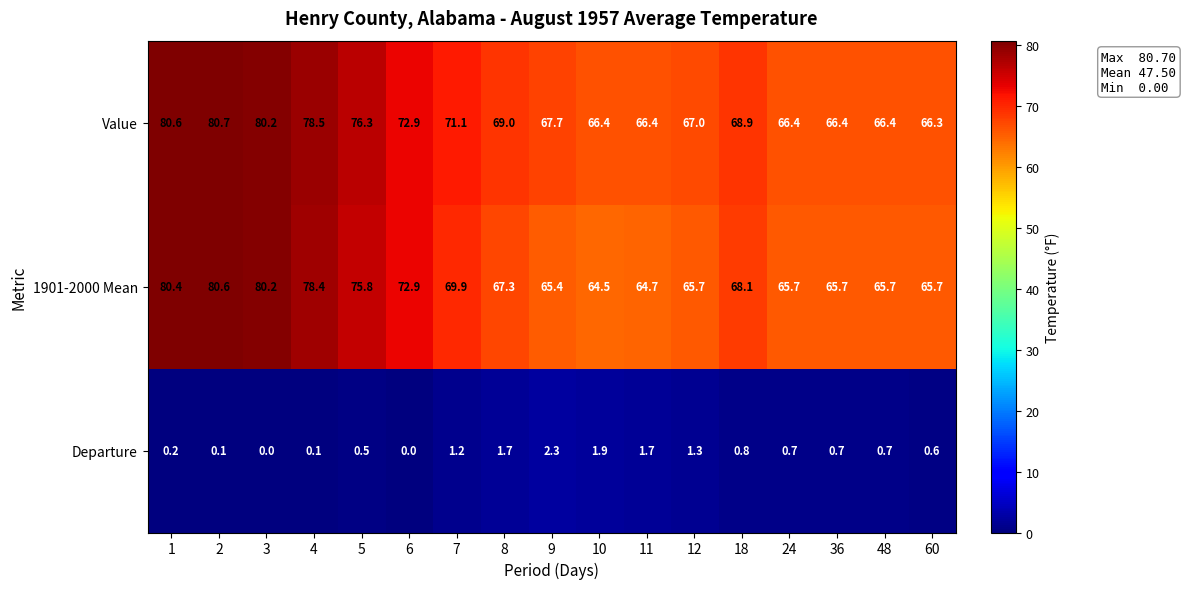

What is the lowest value of the 1901-2000 Mean series?

64.5